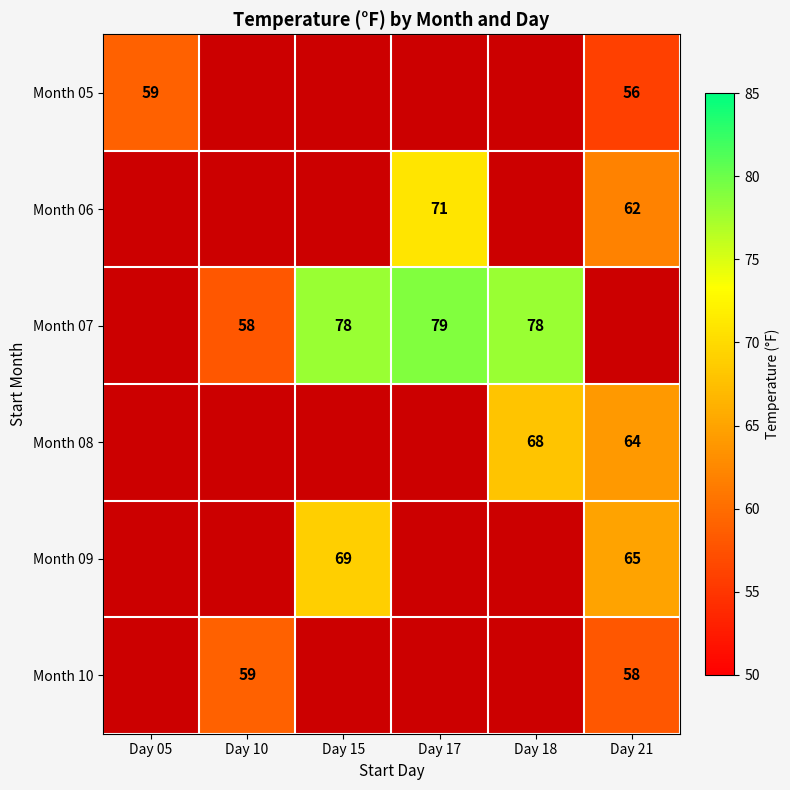

Which category has the lowest value across all series?

Day 21